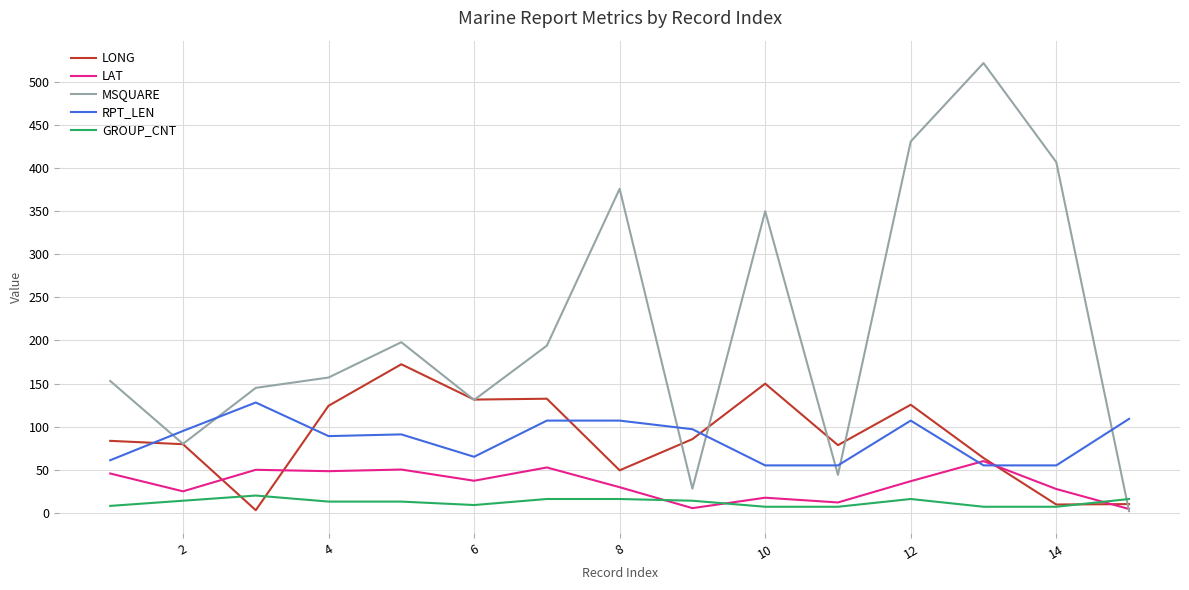

True or false: RPT_LEN and MSQUARE intersect in this chart.

True